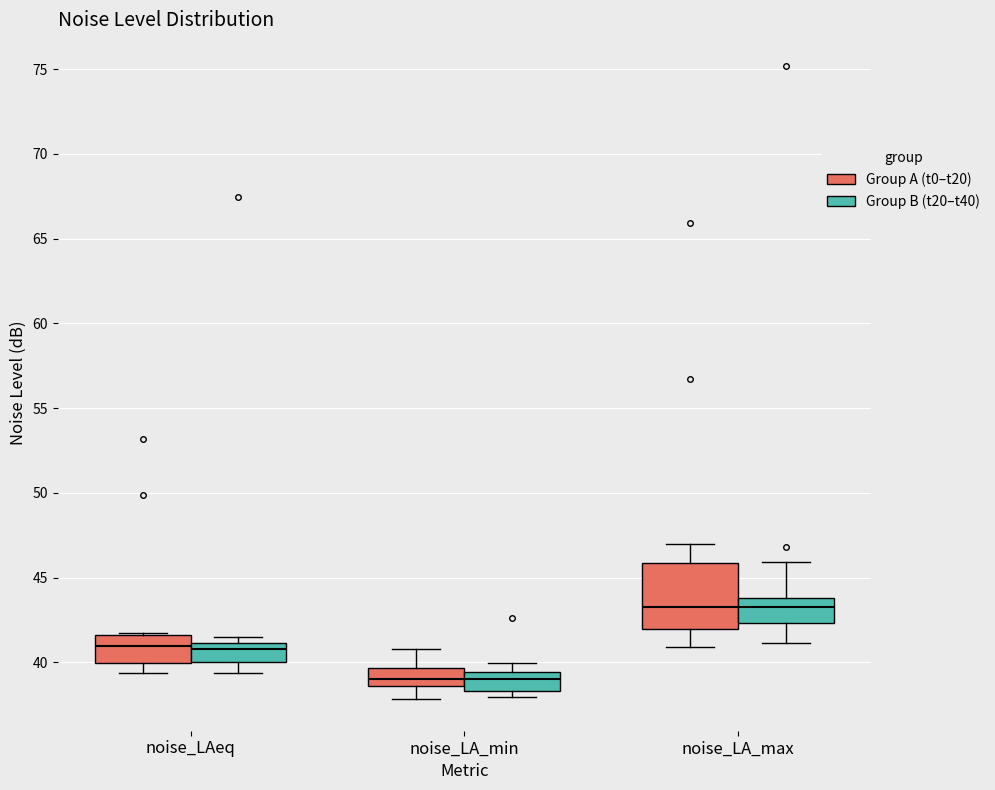

Reading left to right, read every box against the y-axis: the position of its median line, the range the box covers, and the ends of its whiskers. The values are not printed on the chart, so give them approximately, as read against the axis.

noise_LAeq (Group A (t0–t20)): median 41.0, box 40.0 to 41.5, whiskers 39.5 to 41.5
noise_LAeq (Group B (t20–t40)): median 41.0 (just below the box's upper edge), box 40.0 to 41.0, whiskers 39.5 to 41.5
noise_LA_min (Group A (t0–t20)): median 39.0, box 38.5 to 39.5, whiskers 38.0 to 41.0
noise_LA_min (Group B (t20–t40)): median 39.0, box 38.5 to 39.5, whiskers 38.0 to 40.0
noise_LA_max (Group A (t0–t20)): median 43.5, box 42.0 to 46.0, whiskers 41.0 to 47.0
noise_LA_max (Group B (t20–t40)): median 43.5, box 42.5 to 44.0, whiskers 41.0 to 46.0